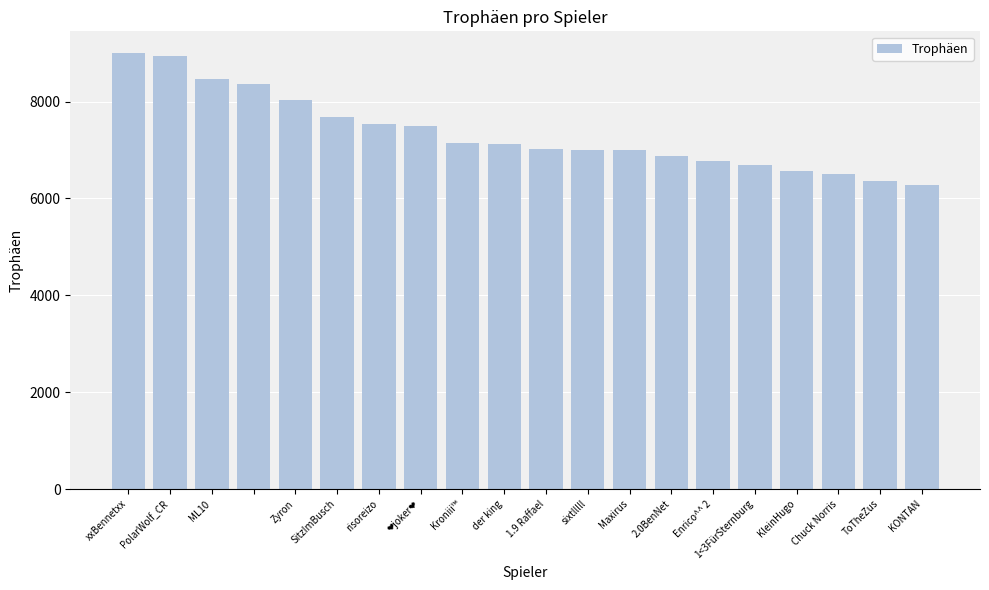

What is the change in value from ML10 to der king?

-1329